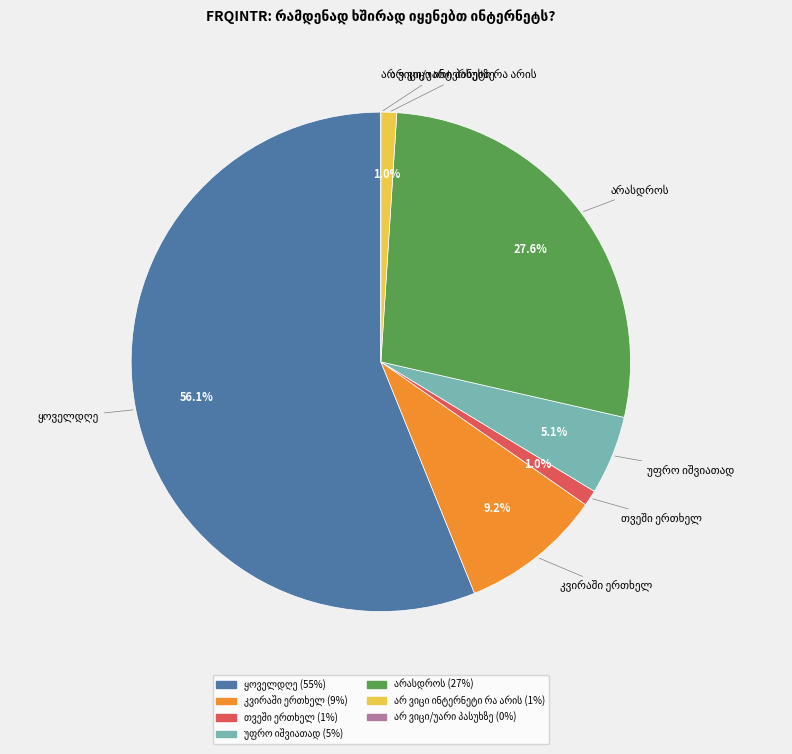

Is there any slice that represents more than half of the pie?

Yes